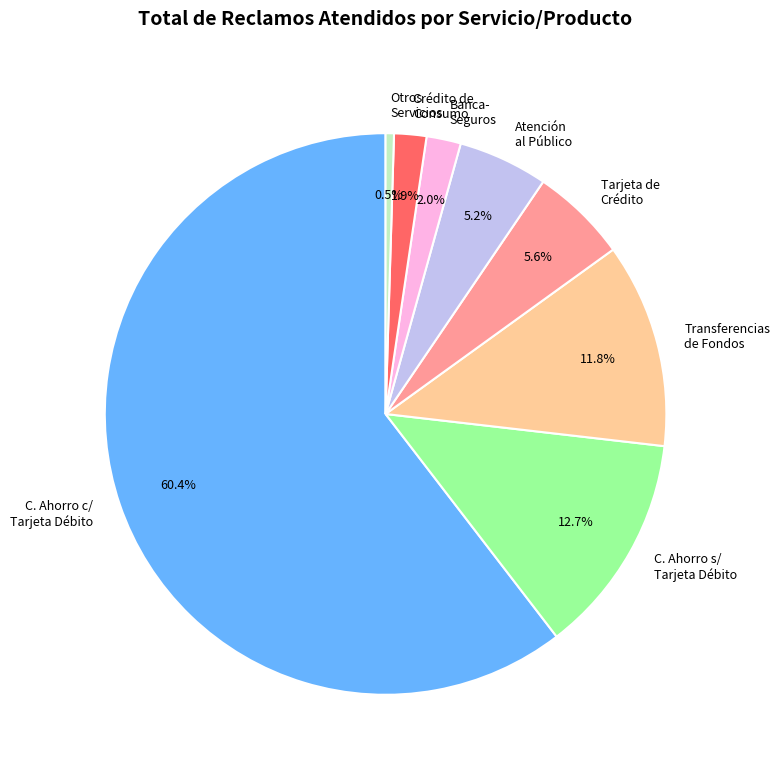

What is the smallest slice in the pie chart?

Otros Servicios